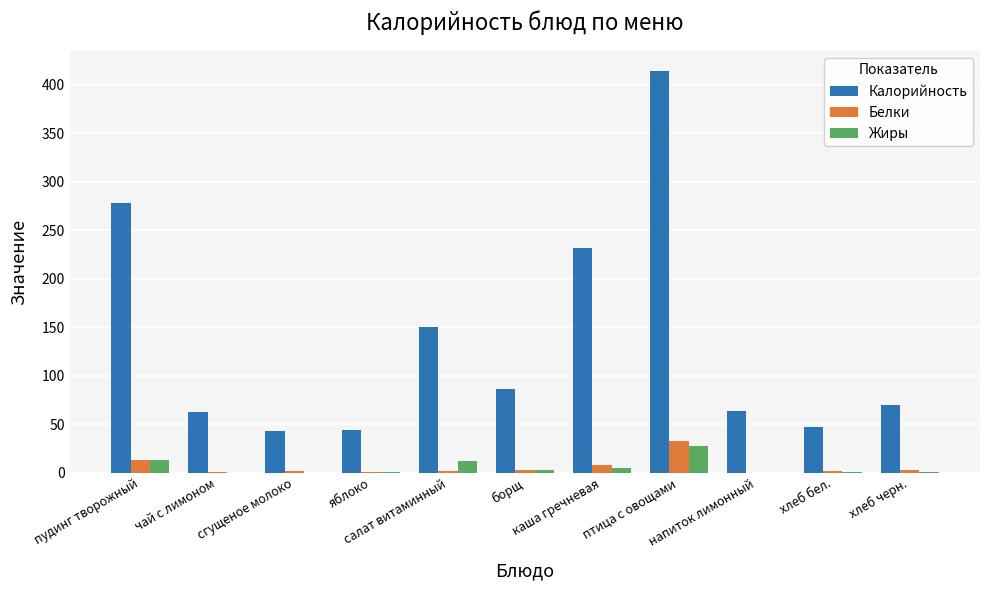

How many values in the Жиры series exceed 0?

9